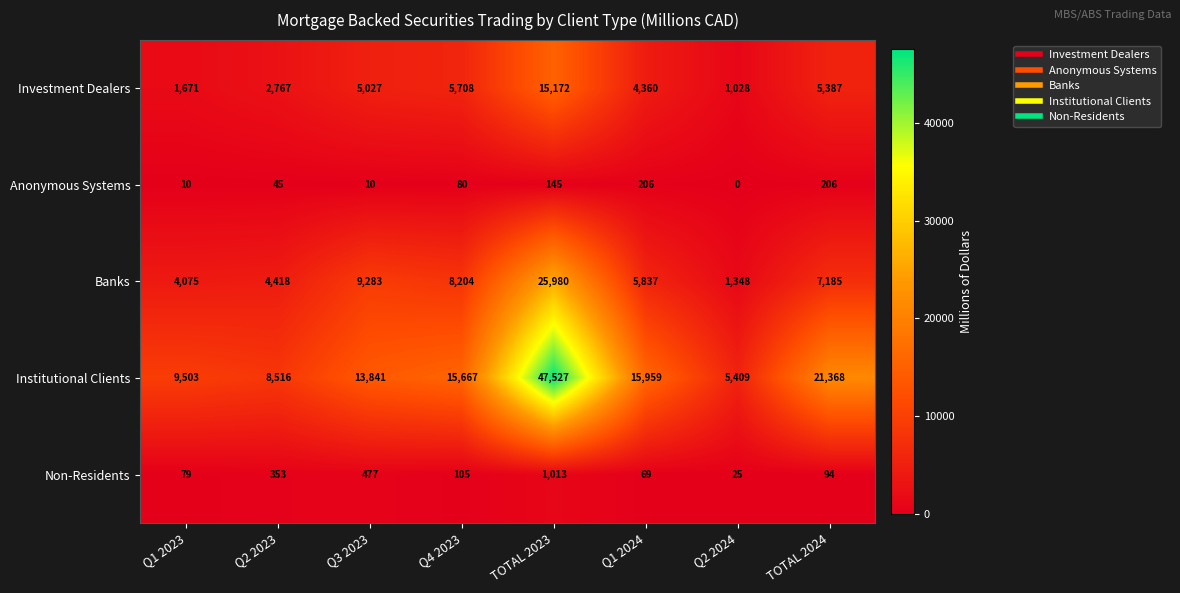

Between Q1 2023 and TOTAL 2024, which series saw the biggest shift?

Institutional Clients